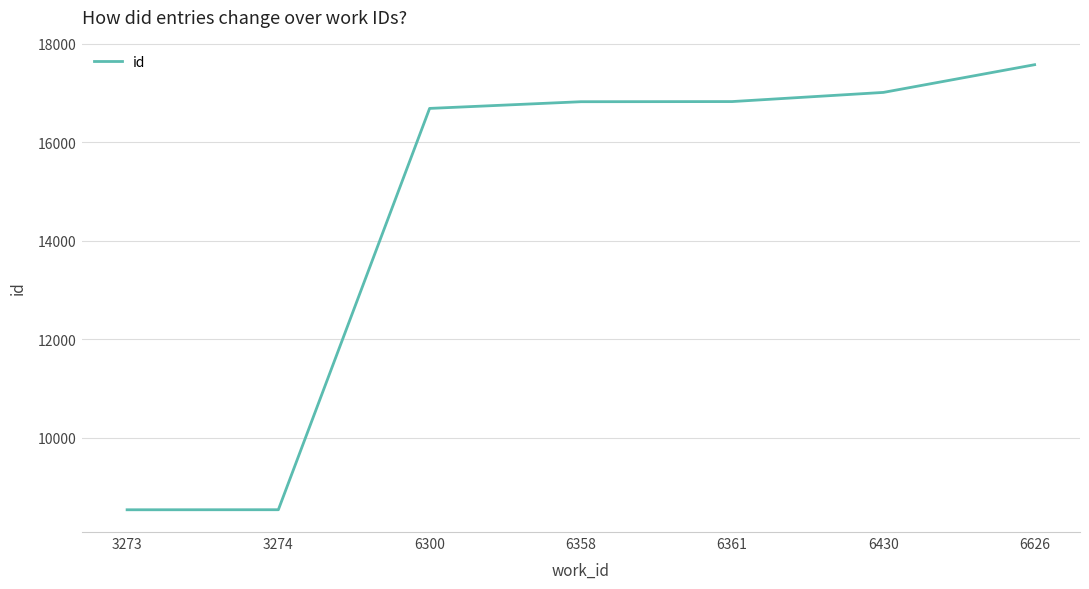

Which has a higher value, 3273 or 6361?

6361